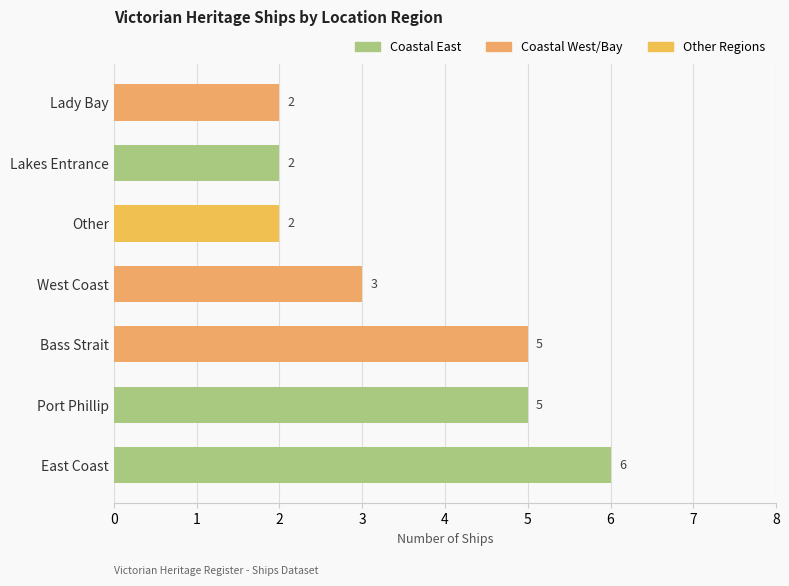

Is it true that Coastal East equals 3 at Lakes Entrance?

False